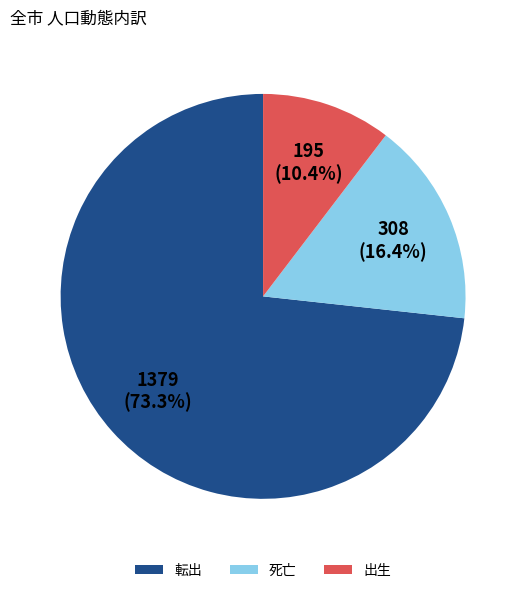

Does 転出 account for over 50% of the chart?

Yes